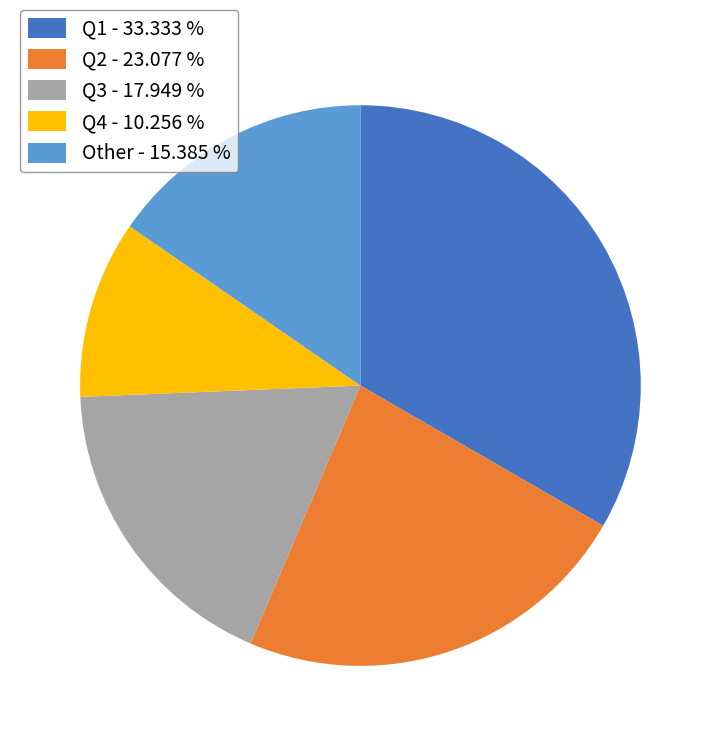

Approximately how many times larger is the value at Q4 compared to Q2?

0.4